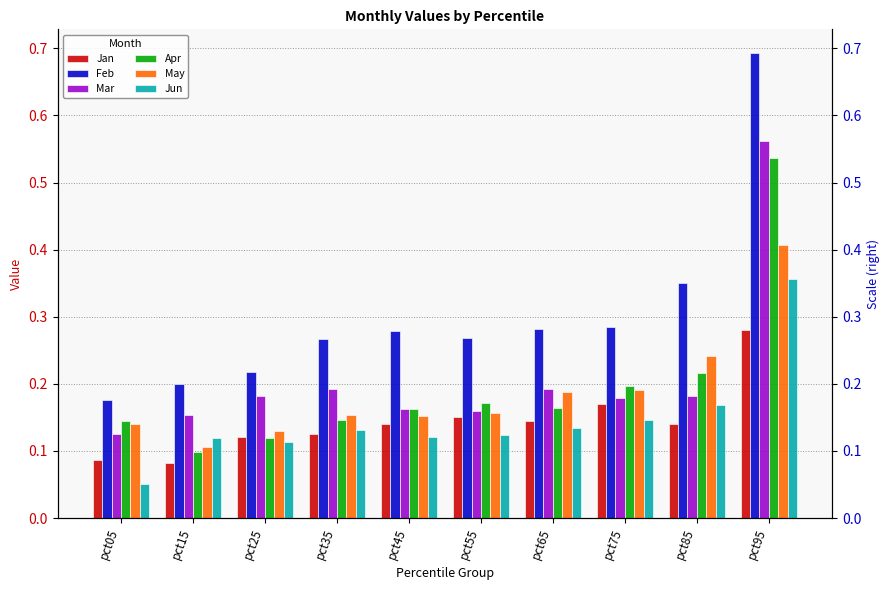

How many bars are there in total?

60